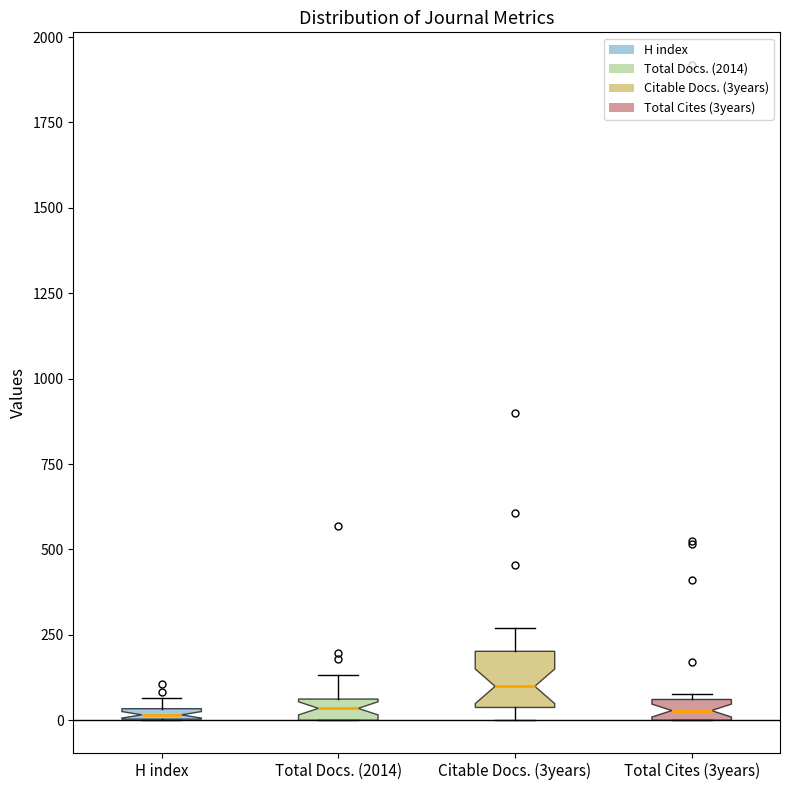

Where is the upper edge of the box for H index on the y-axis? The values are not printed on the chart, so give them approximately, as read against the axis.

50